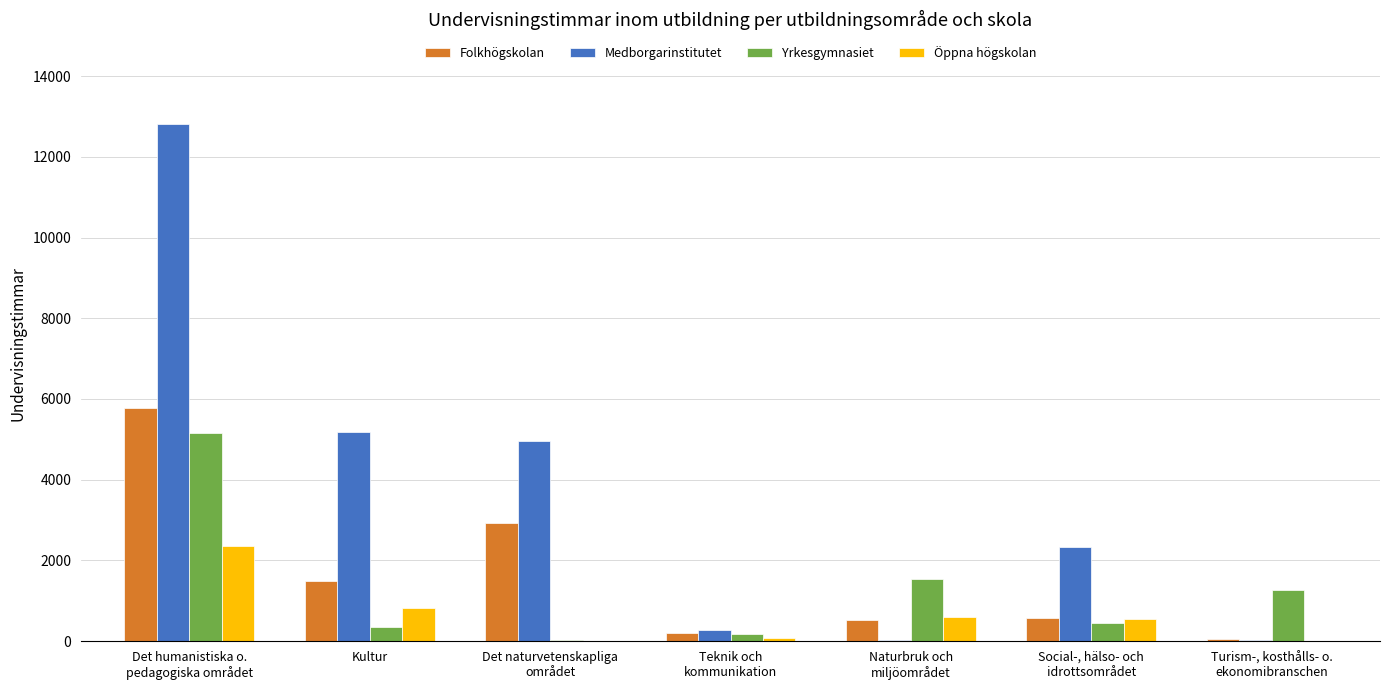

Count the number of data series in this chart.

4